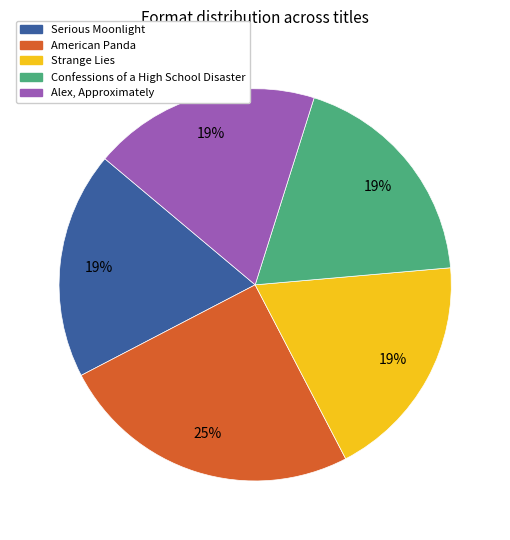

Does any single category account for the majority?

No